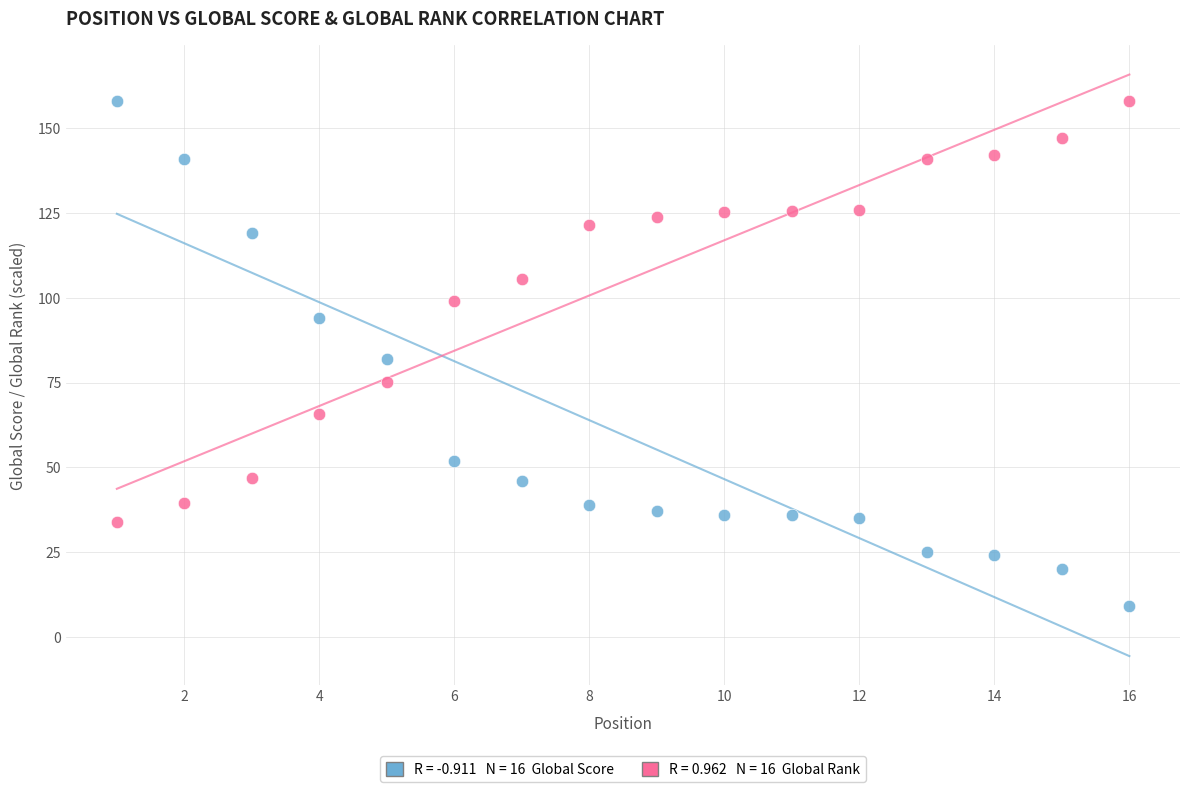

Across all data points, what is the range of Y values (max minus min)?

149.0